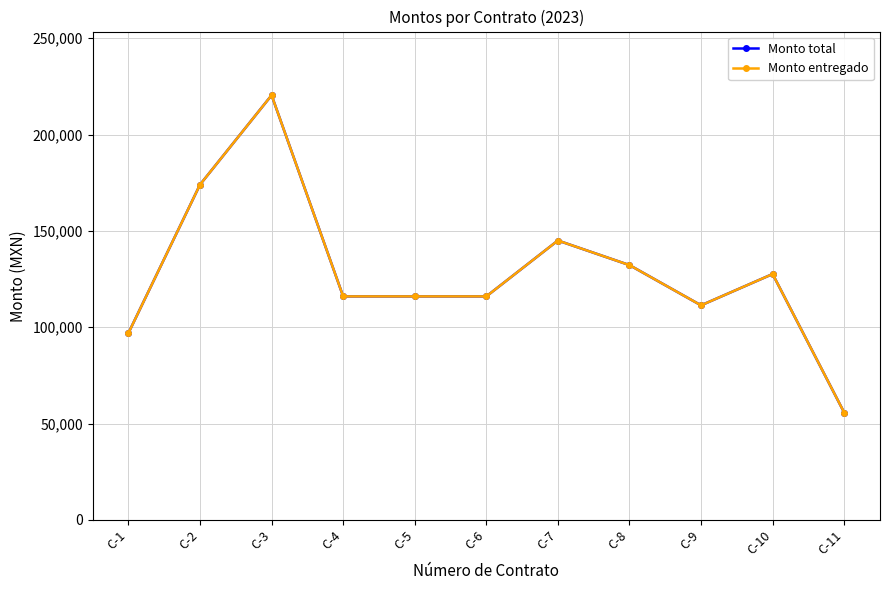

What is the minimum value shown in the chart?

55680